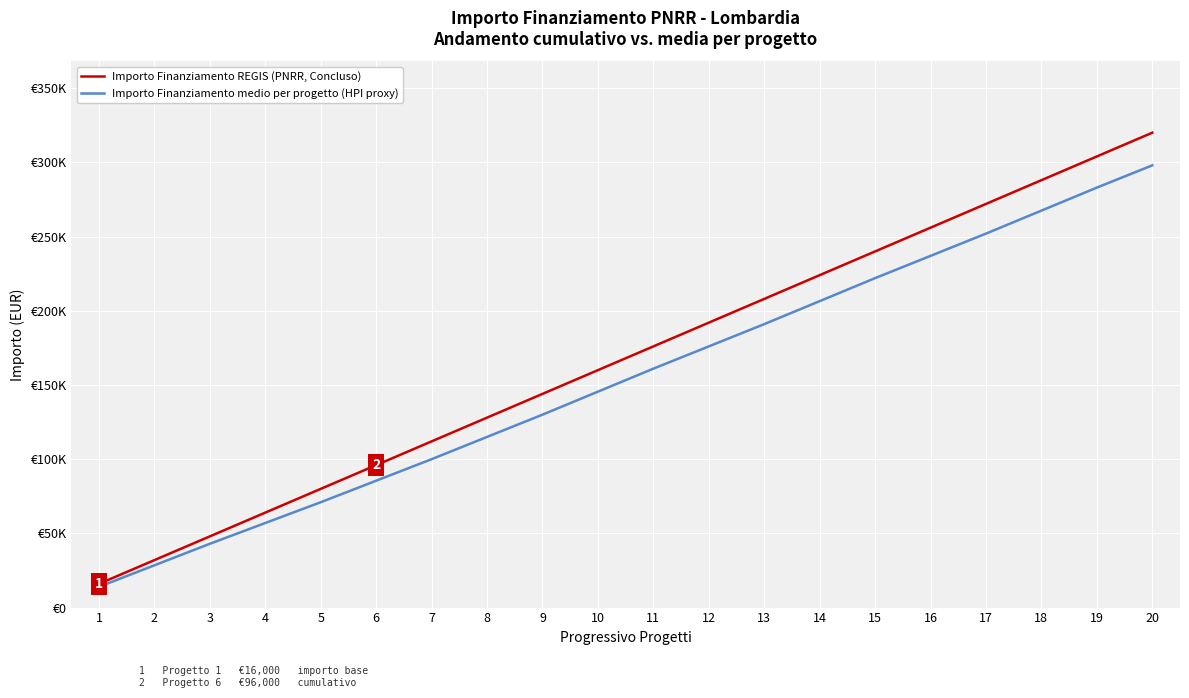

True or false: Importo Finanziamento REGIS (PNRR, Concluso) has more than 2 interior local peaks.

False